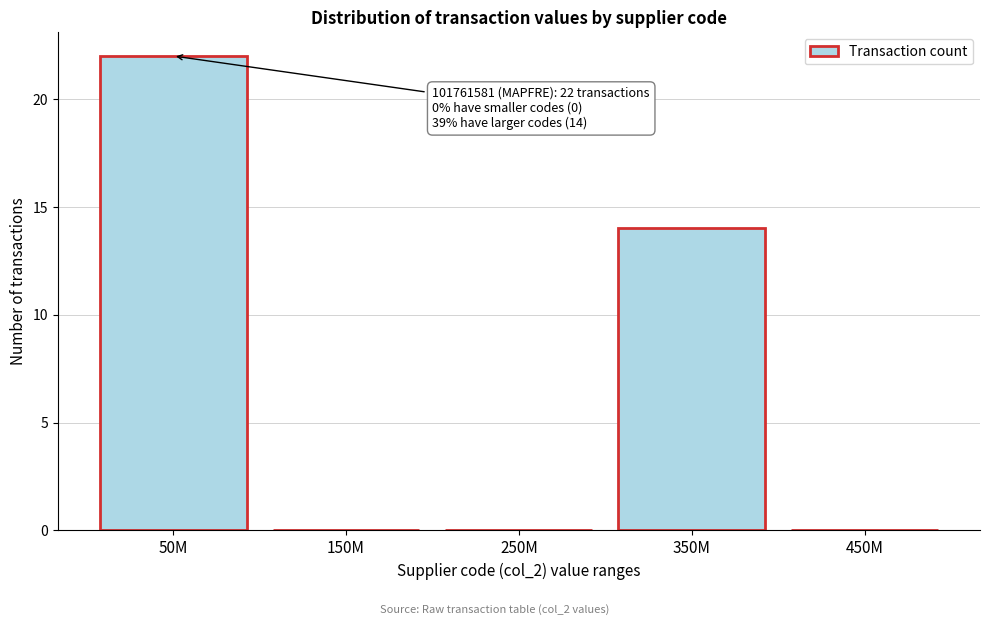

Reading right to left, transcribe all the data shown in this chart.

450M=0	350M=14	250M=0	150M=0	50M=22